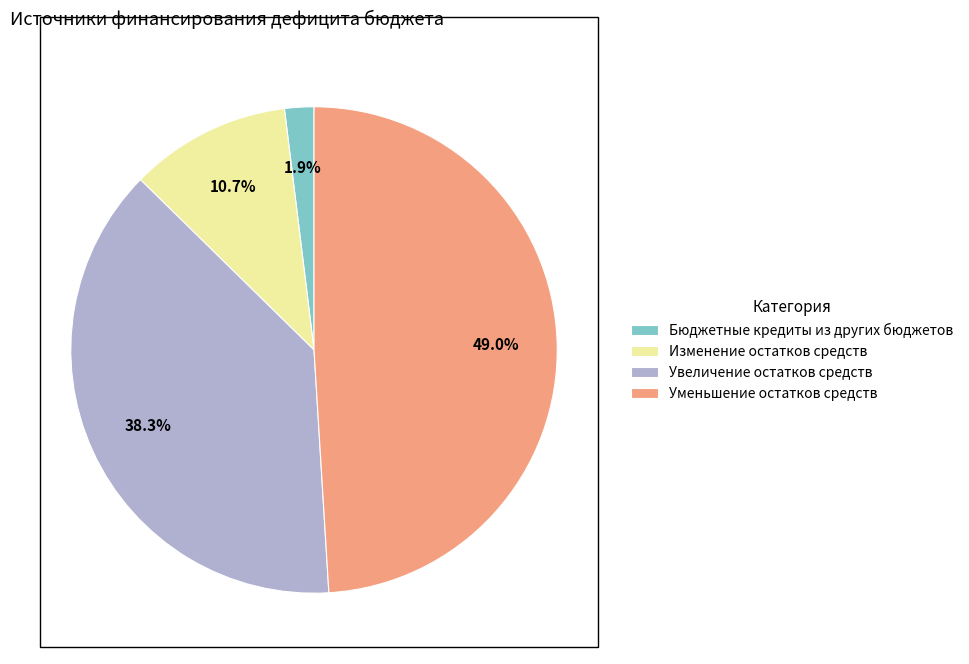

Which slice is the largest?

Уменьшение остатков средств